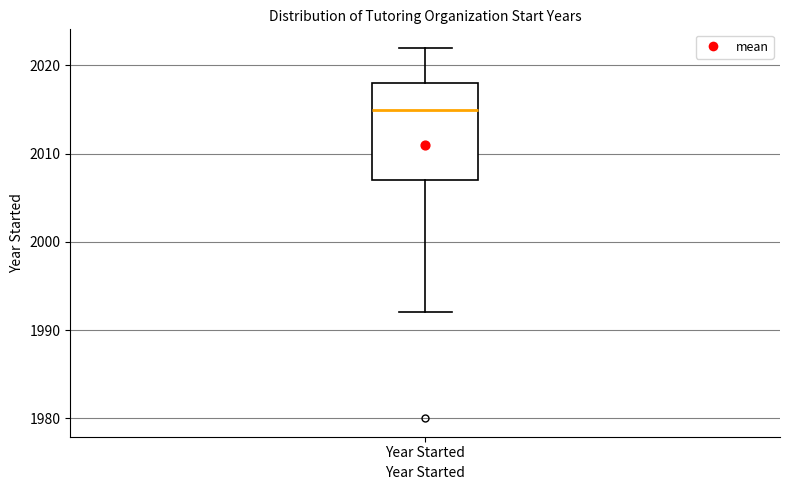

Read this box plot against the y-axis: the position of the median line, the range covered by the box, and the ends of both whiskers. The values are not printed on the chart, so give them approximately, as read against the axis.

median 2015, box 2007 to 2018, whiskers 1992 to 2022